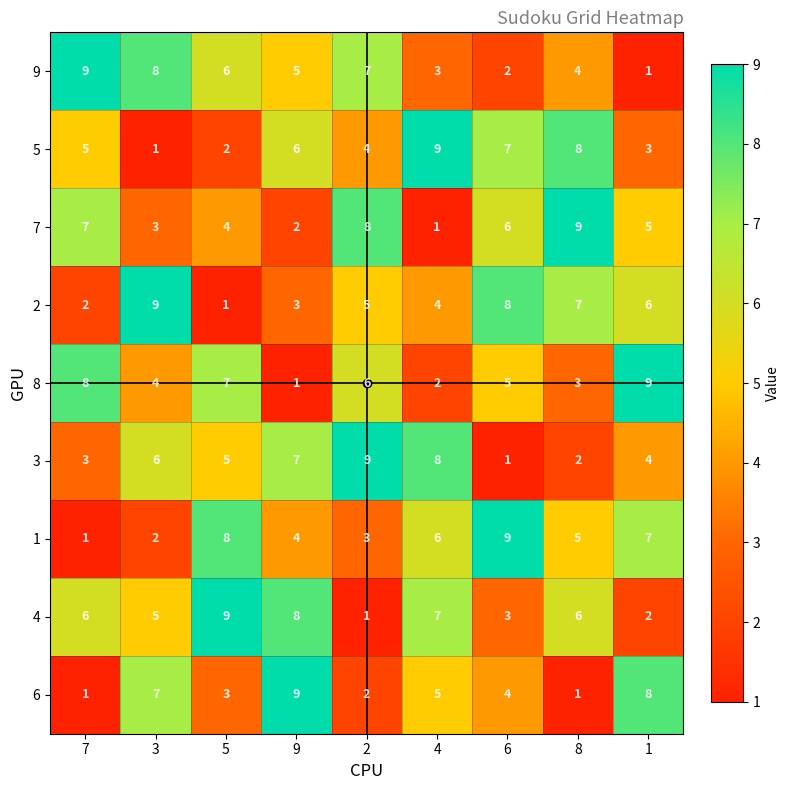

At which label does 2 reach its peak?

3